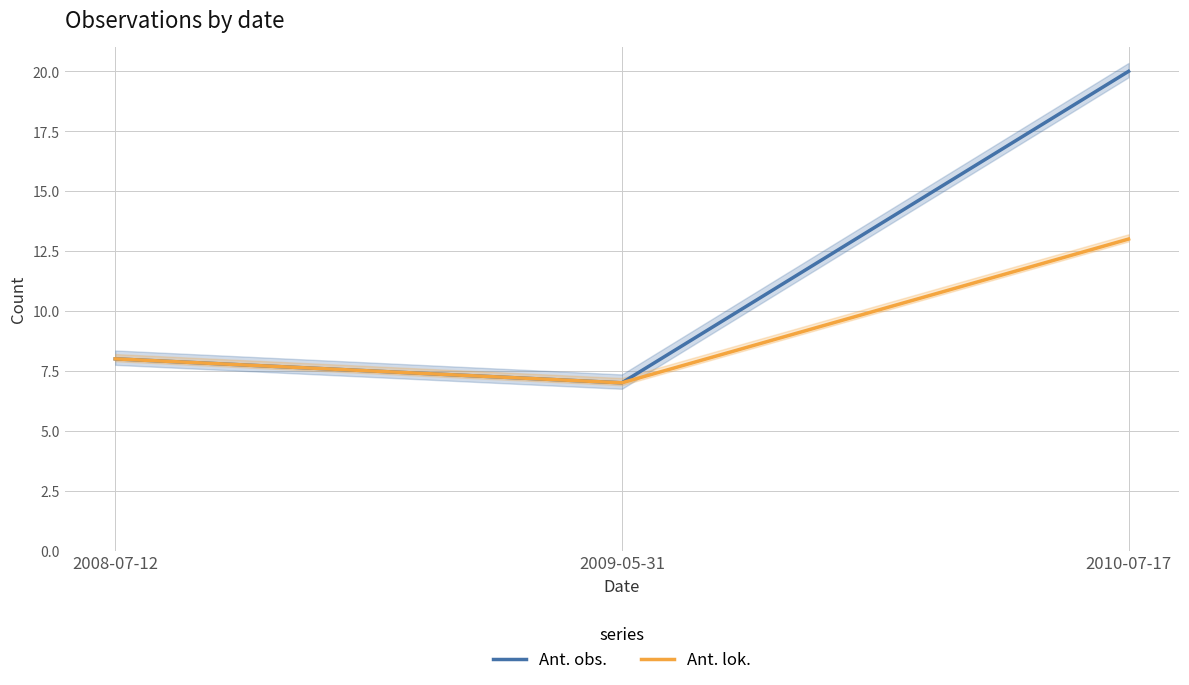

How many distinct data groups are displayed?

2